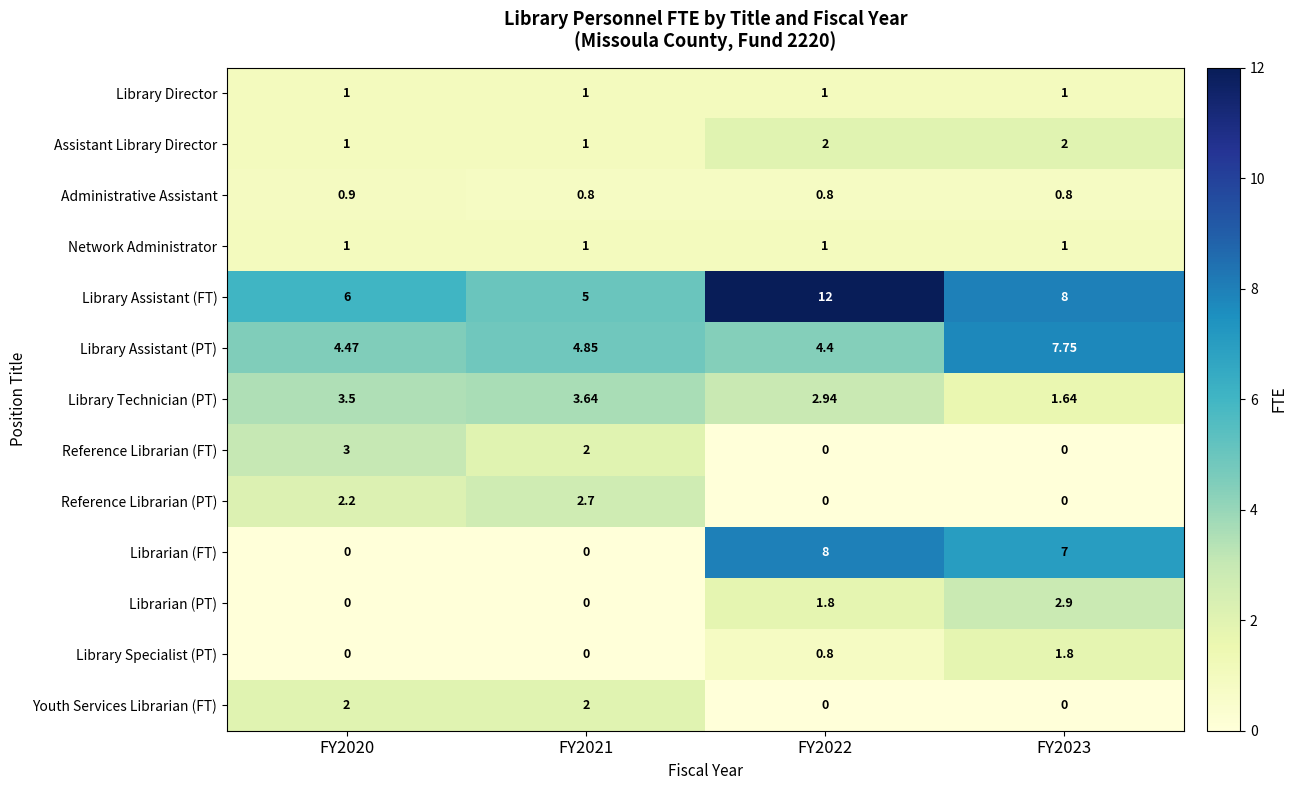

Is the value of Library Assistant (PT) at FY2022 greater than the value of Library Director at FY2021?

Yes